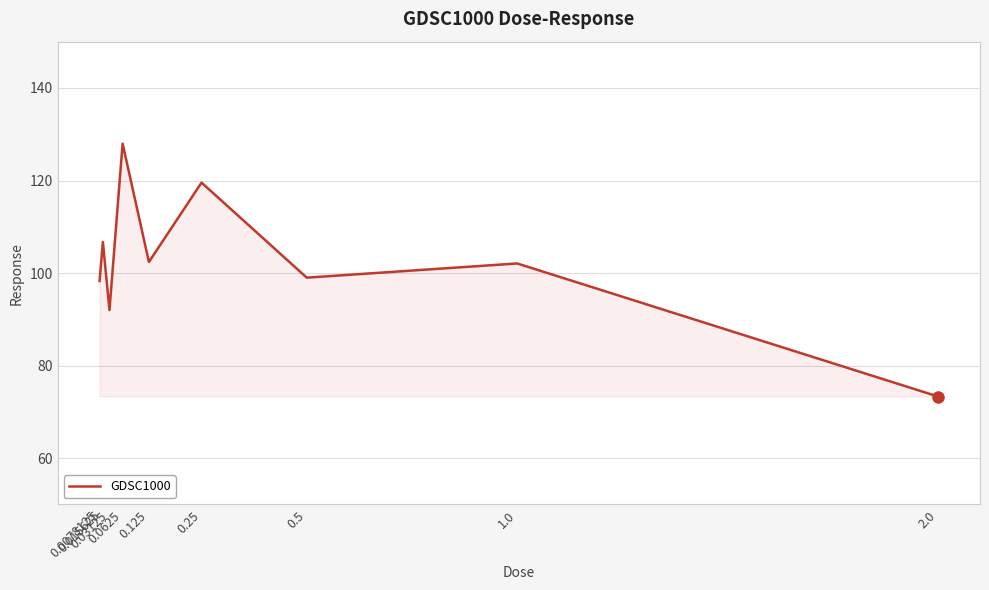

What is the greatest value displayed?

128.0